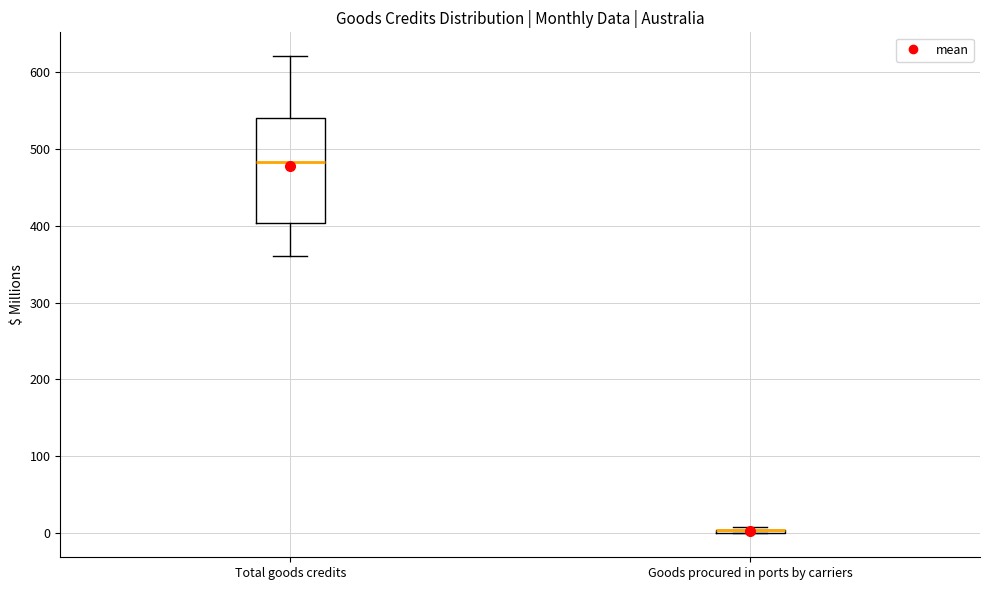

Which box is the tallest, from its lower edge to its upper edge?

Total goods credits